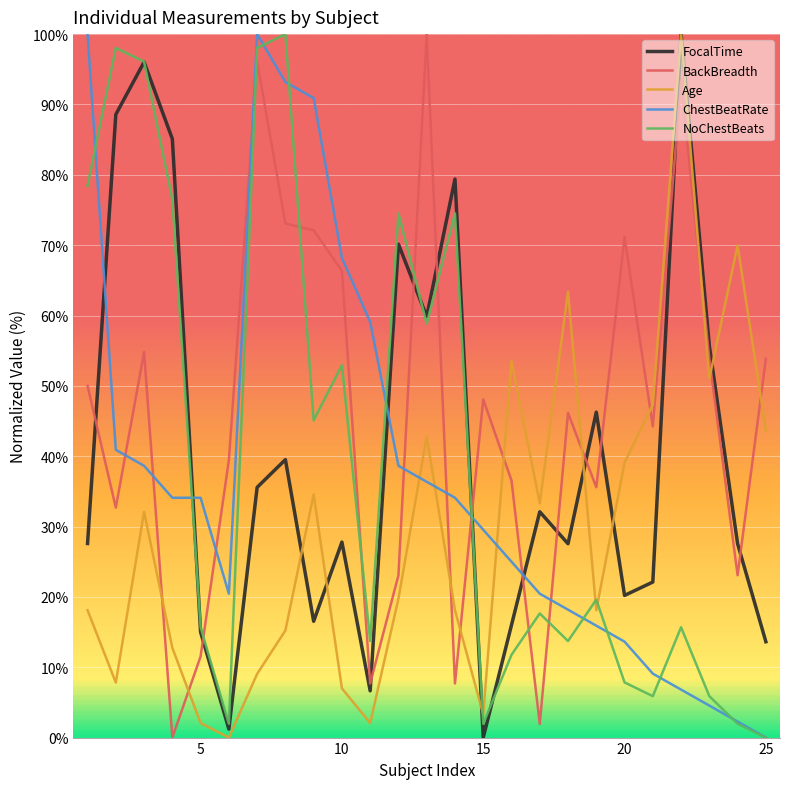

Which series has the largest total across all categories?

BackBreadth